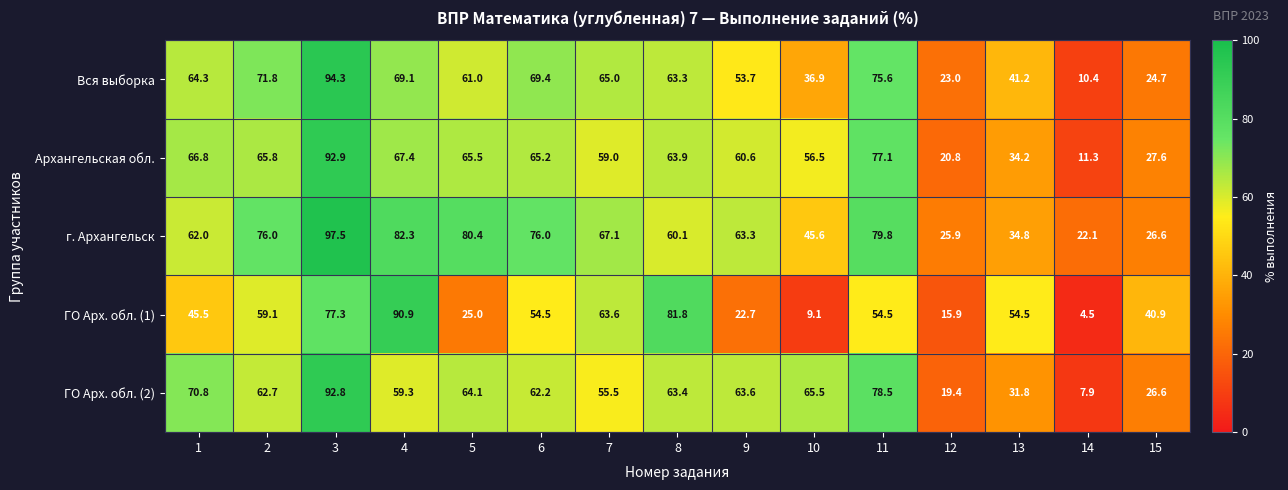

How many series are shown in this chart?

5